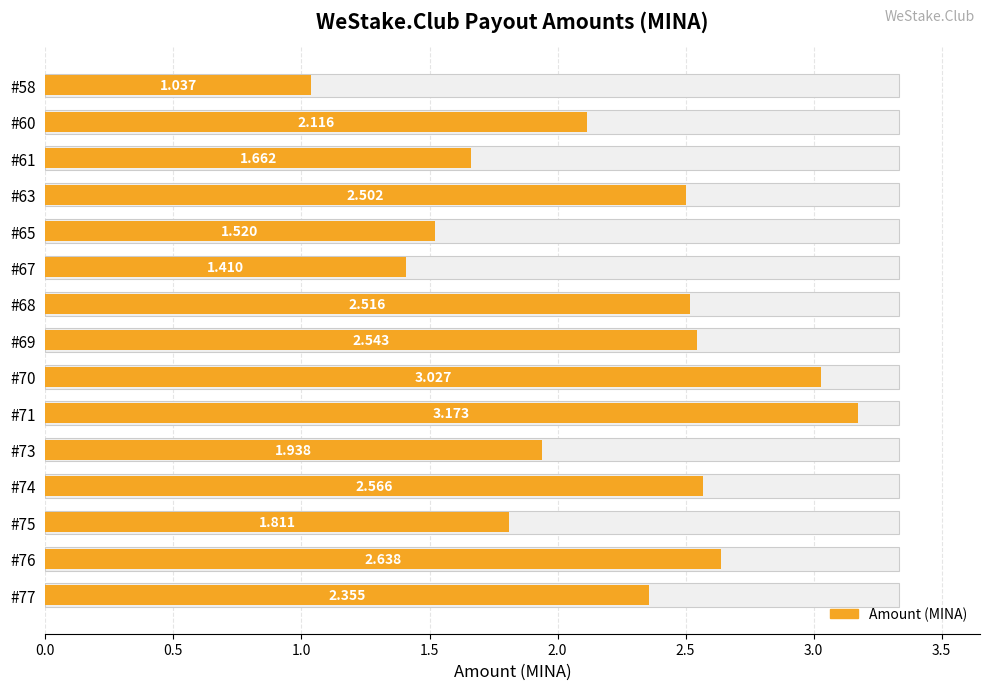

What is the maximum value shown in the chart?

3.2